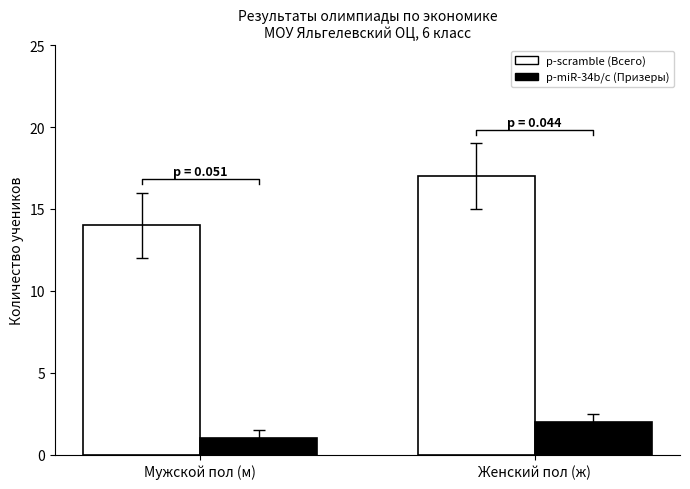

At how many categories does at least one series exceed 3?

2